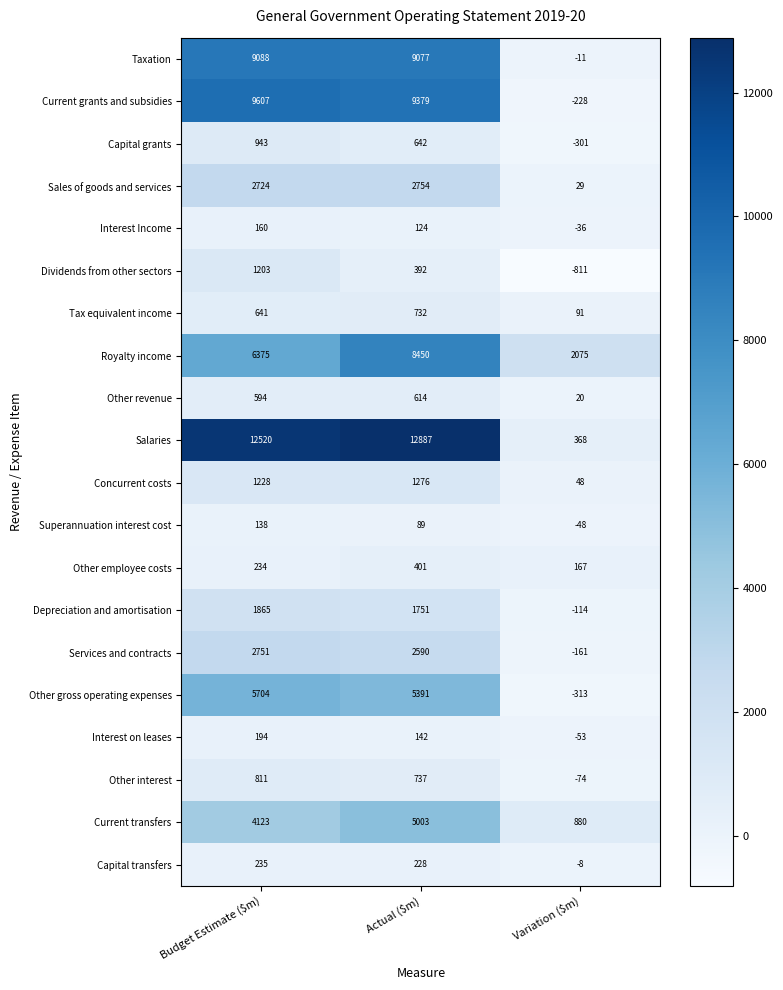

How many values in the Services and contracts series are below 2590?

1